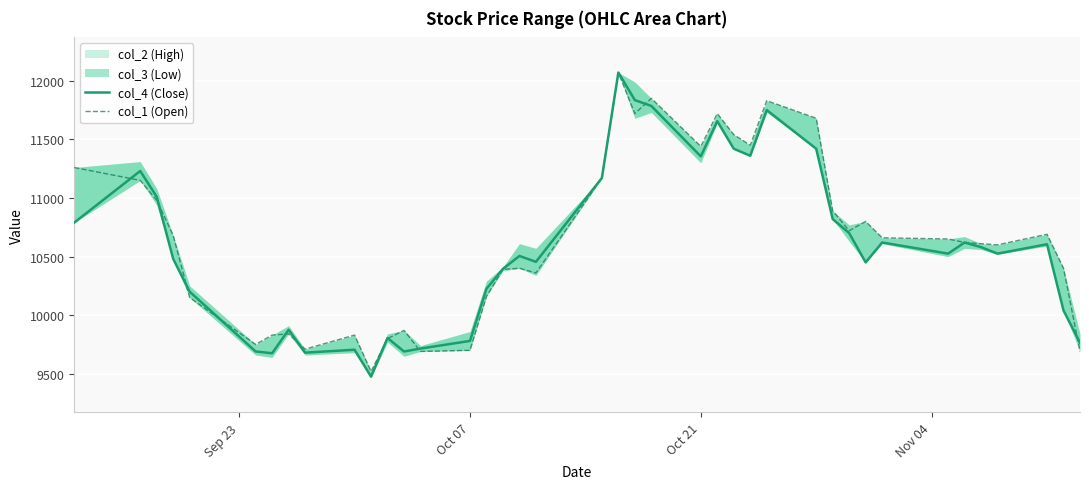

What is the value of the col_4 (Close) point at the 13th from the left?

9690